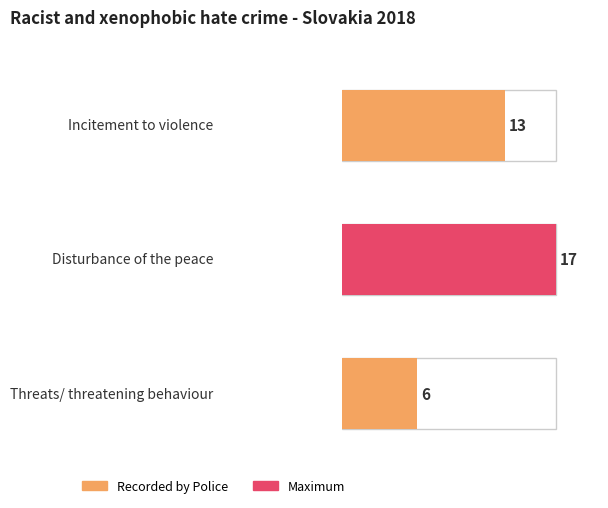

Rank the categories by value from lowest to highest.

Threats/ threatening behaviour, Incitement to violence, Disturbance of the peace